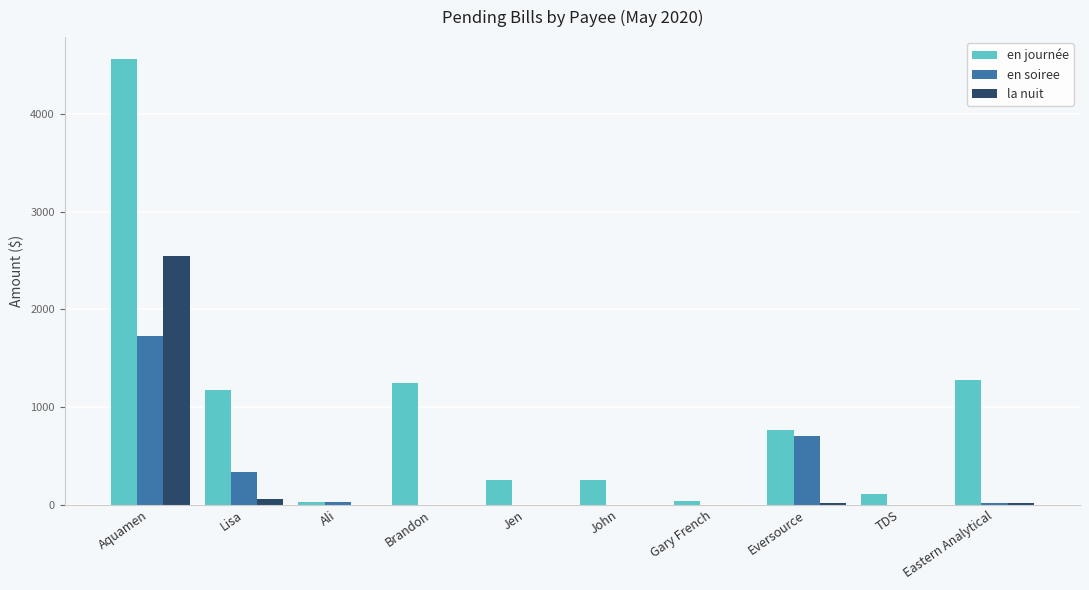

True or false: en soiree has a value of 0.0 at Brandon.

True